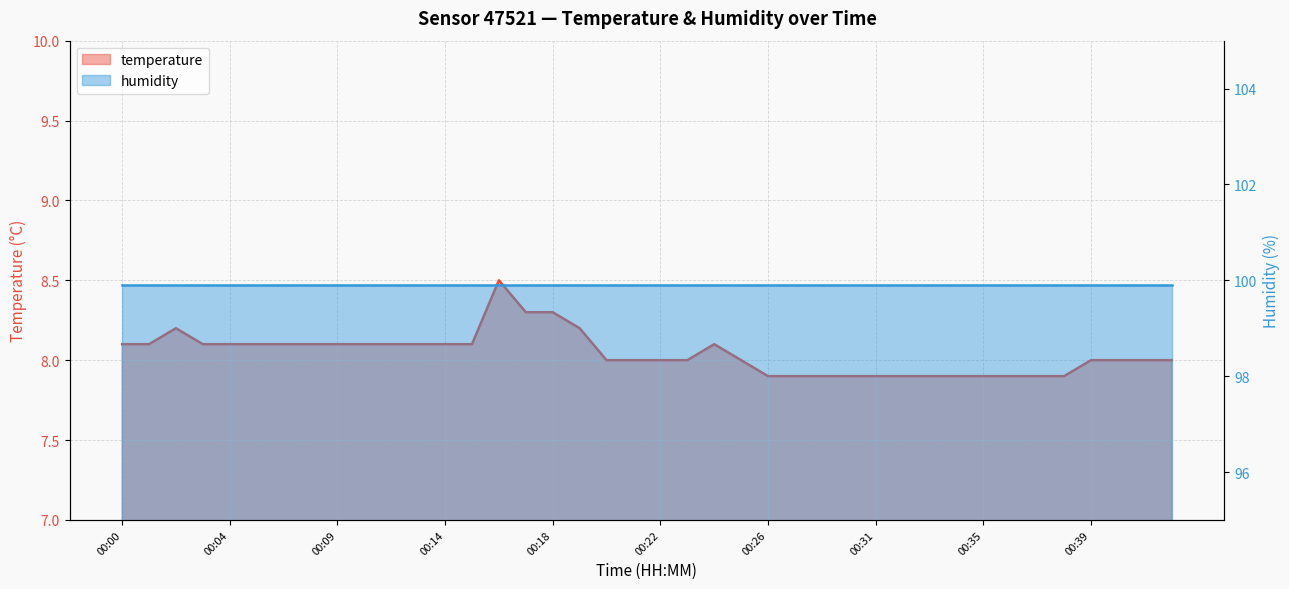

How many values are below 8?

12